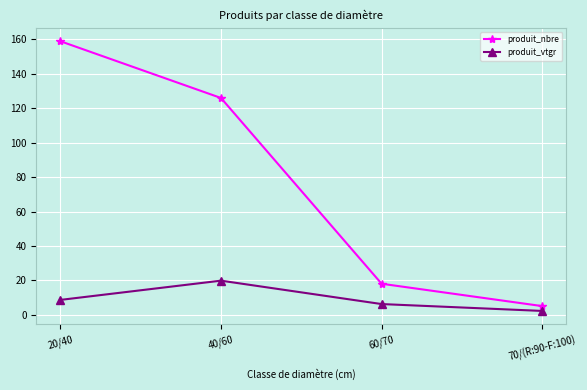

What is the sum of the produit_vtgr values at 20/40 and 70/(R:90-F:100)?

10.8